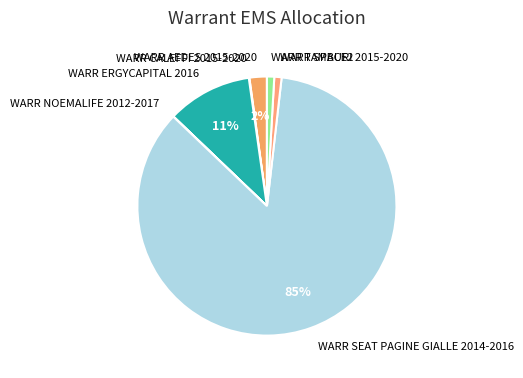

To the nearest percent, what percentage of the pie is WARR TAMBURI 2015-2020?

1%